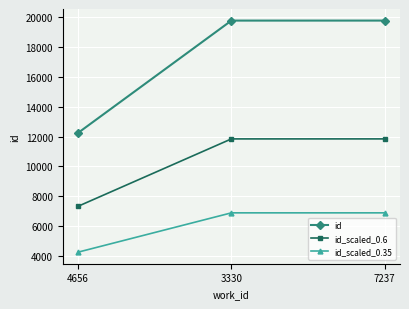

True or false: id_scaled_0.35 has a value of 4285.1 at 4656.

True